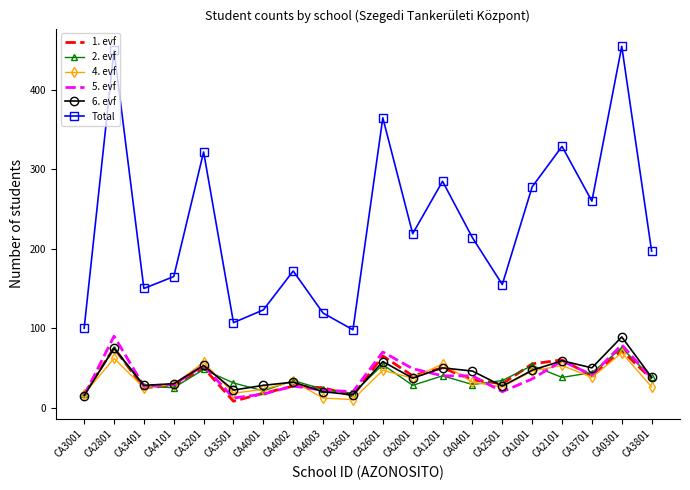

What value does the 5. evf series have at CA4002, to the nearest 10?

30